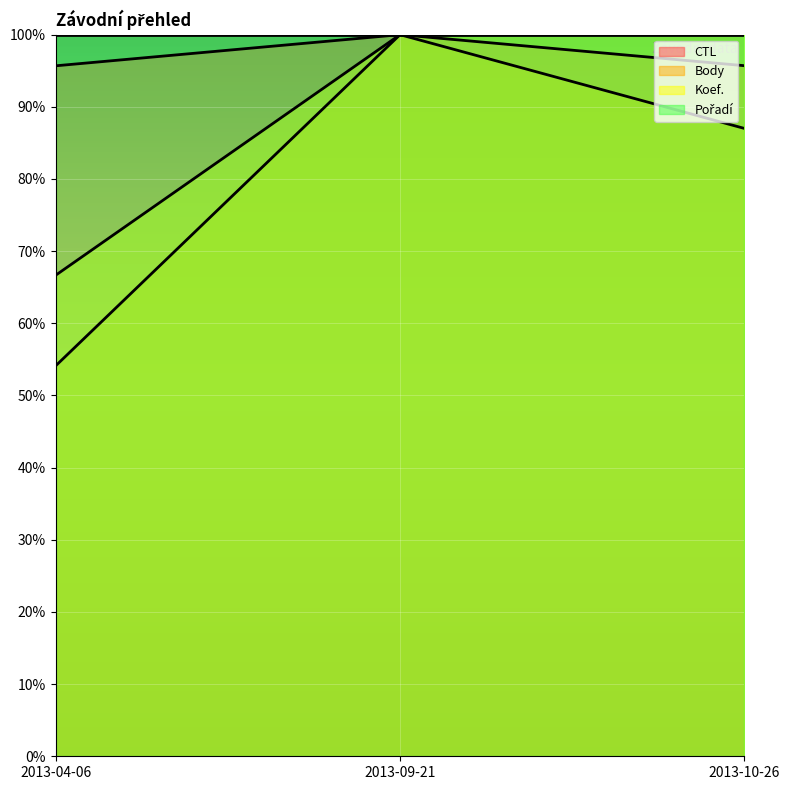

Is the value of Koef. (line) at 2013-09-21 greater than the value of CTL (line) at 2013-10-26?

Yes